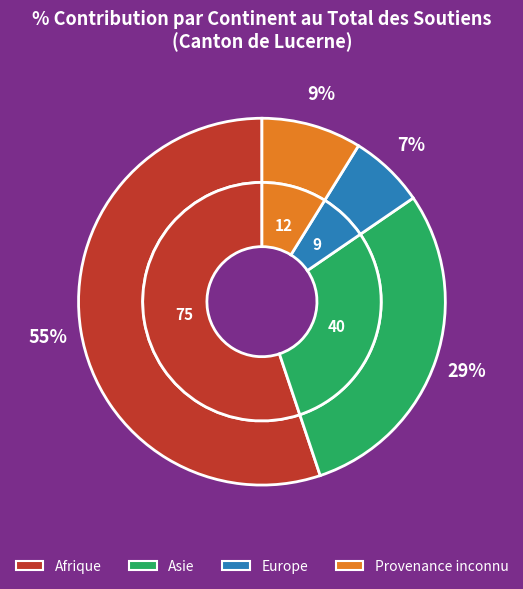

Is Asie the majority of the pie?

No